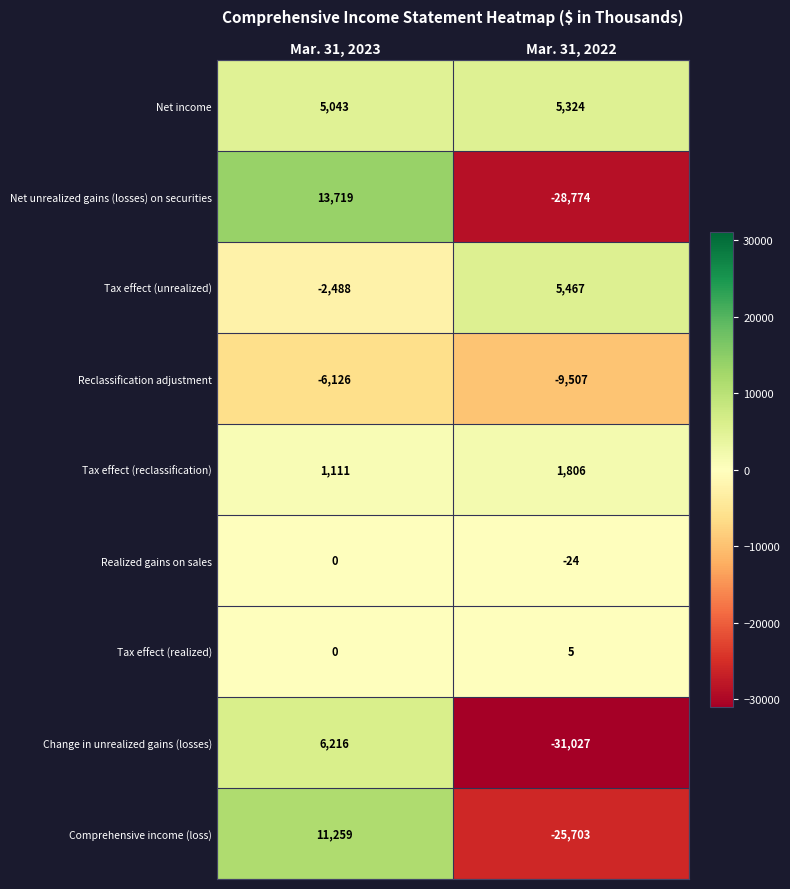

Rank the series by their maximum value, from lowest to highest.

Reclassification adjustment, Realized gains on sales, Tax effect (realized), Tax effect (reclassification), Net income, Tax effect (unrealized), Change in unrealized gains (losses), Comprehensive income (loss), Net unrealized gains (losses) on securities